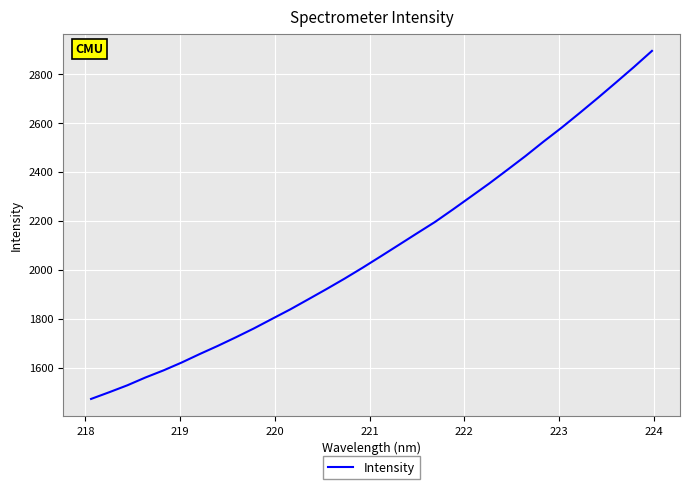

What is the average value?

2084.9